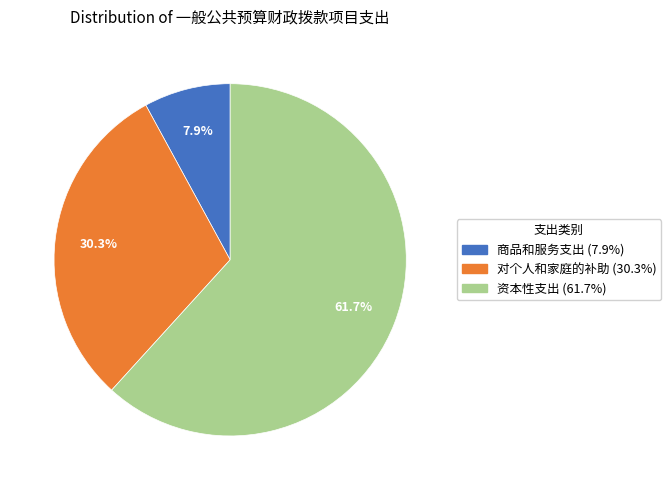

To the nearest percent, what is the combined percentage of 对个人和家庭的补助 and 商品和服务支出?

38%